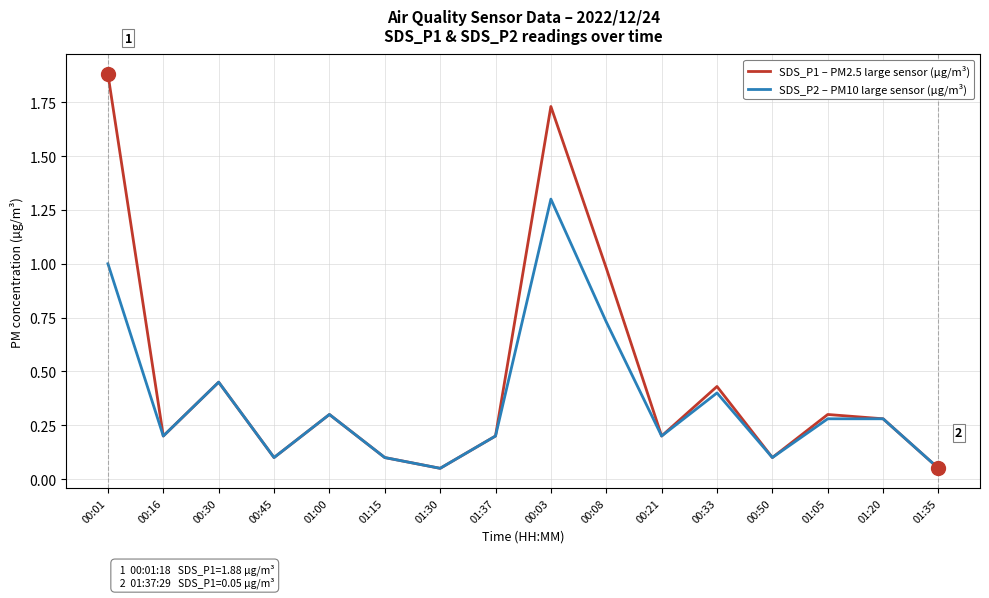

What is the highest value of the SDS_P1 – PM2.5 large sensor (µg/m³) series?

1.9